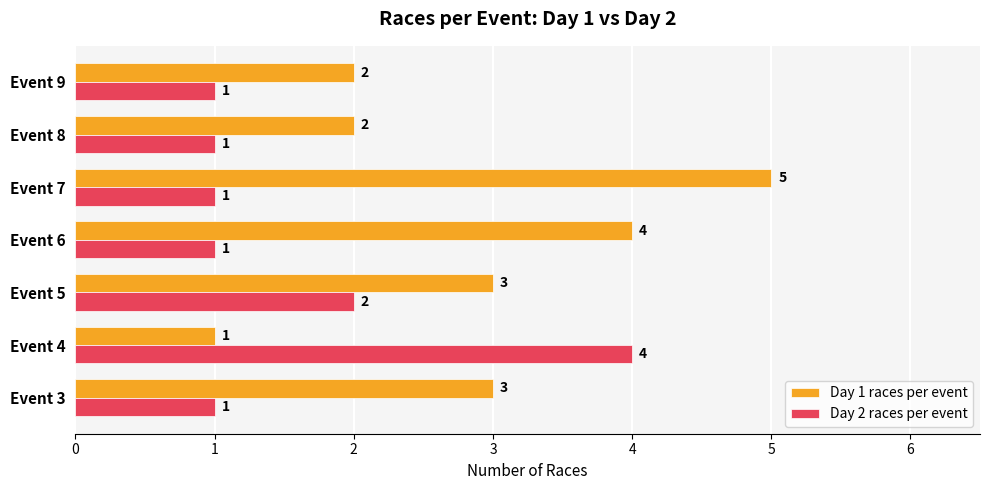

Which series has the widest spread of values?

Day 1 races per event